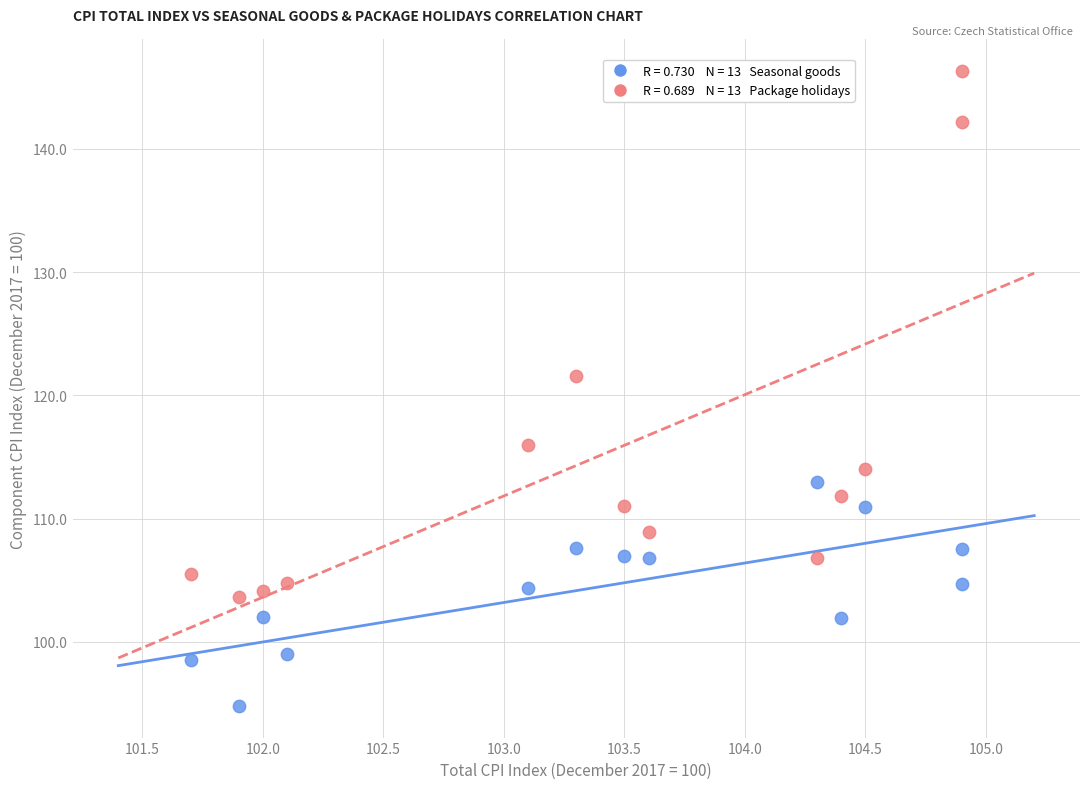

Across all series, what Y value is closest to 120?

121.6